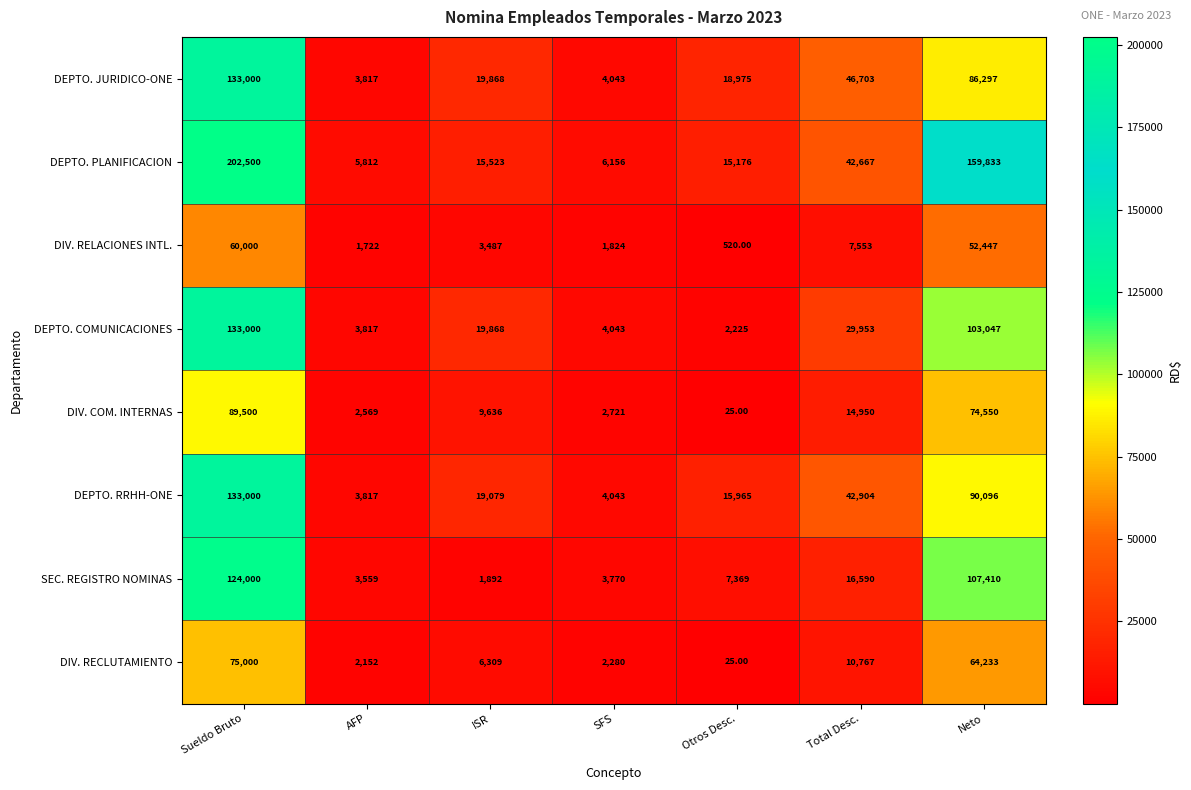

What is the average value of the DIV. RECLUTAMIENTO series?

22967